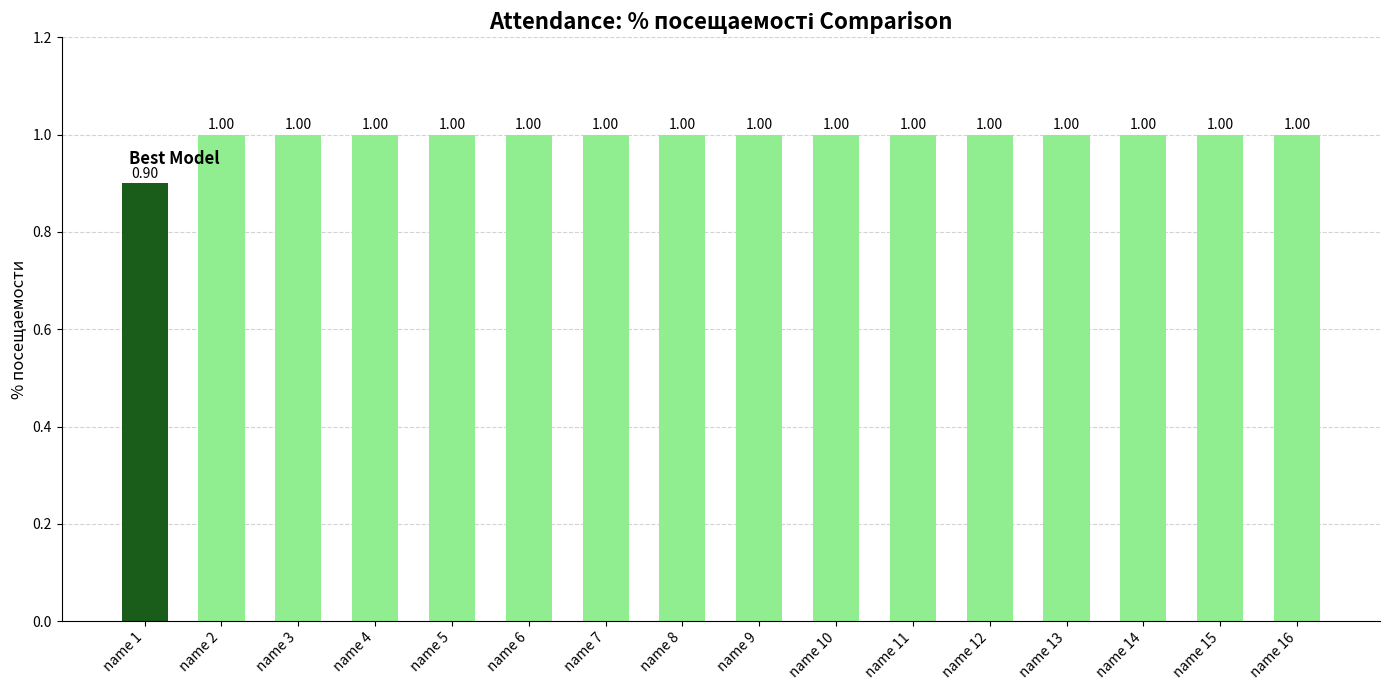

Count the number of data series in this chart.

1